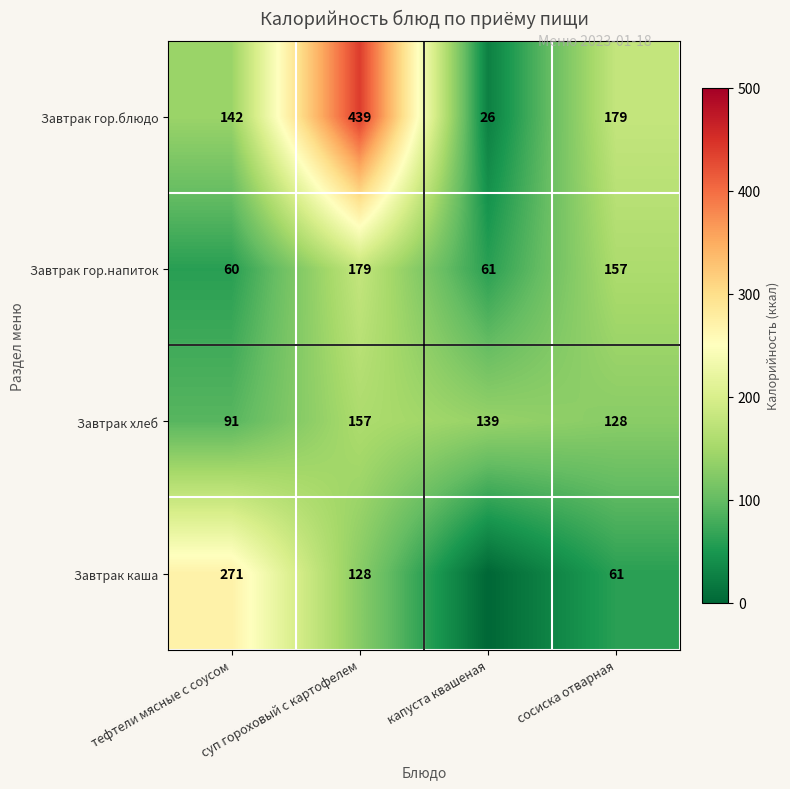

What is the total value across all series at тефтели мясные с соусом?

564